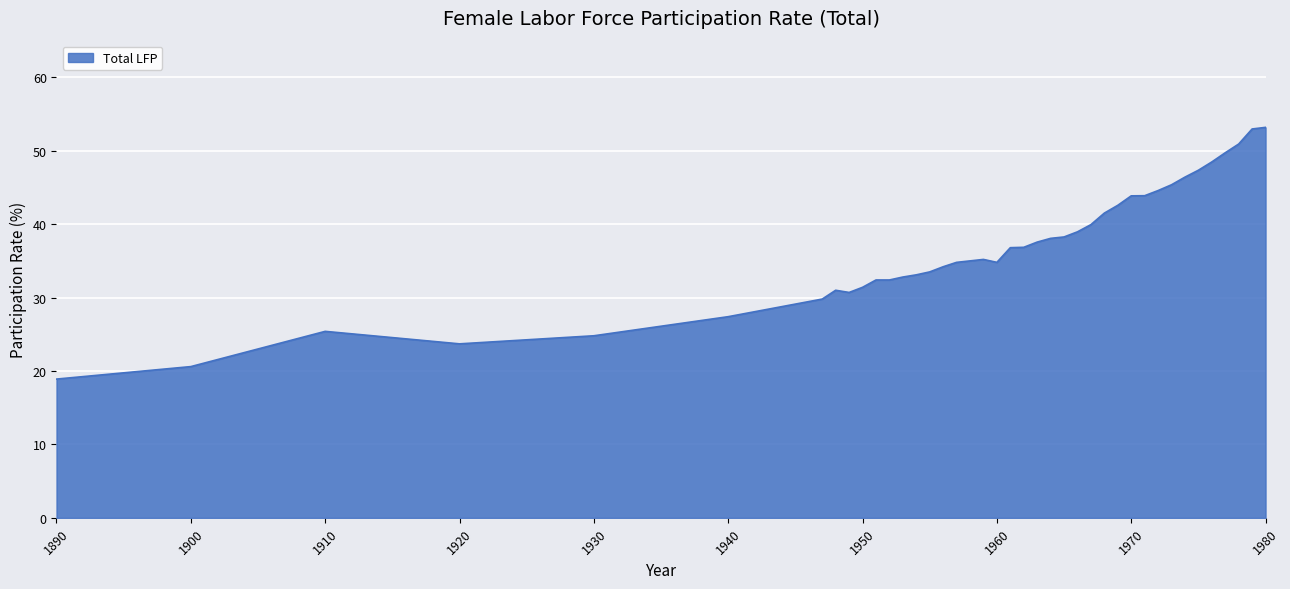

What is the smallest value displayed?

18.9